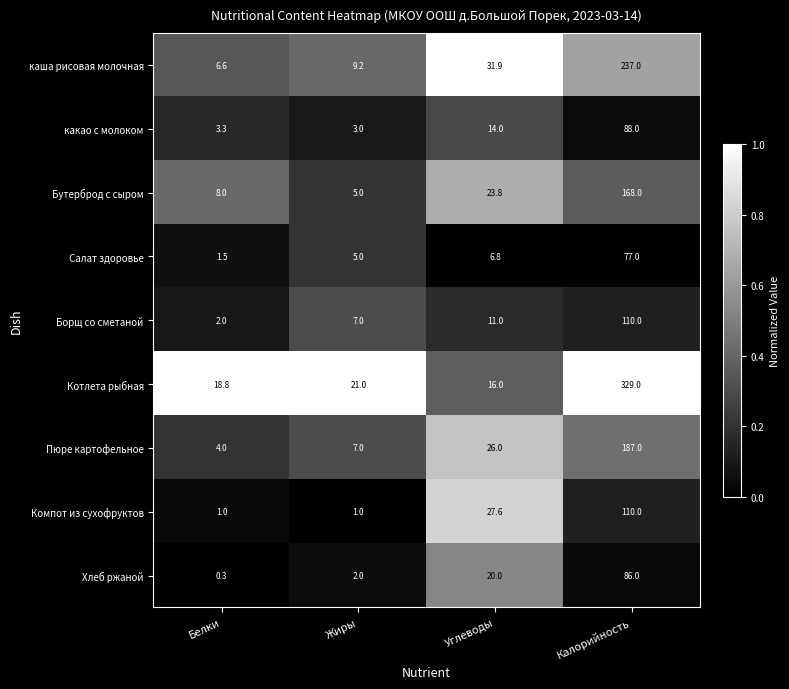

Rank the series at Белки from lowest to highest value.

Хлеб ржаной, Компот из сухофруктов, Салат здоровье, Борщ со сметаной, какао с молоком, Пюре картофельное, каша рисовая молочная, Бутерброд с сыром, Котлета рыбная